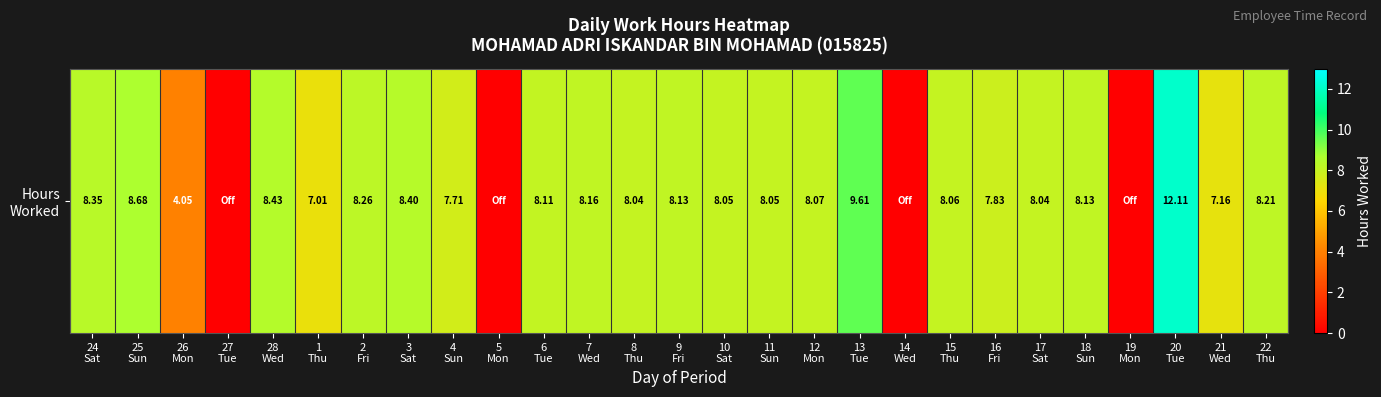

What is the sum of all values?

186.7